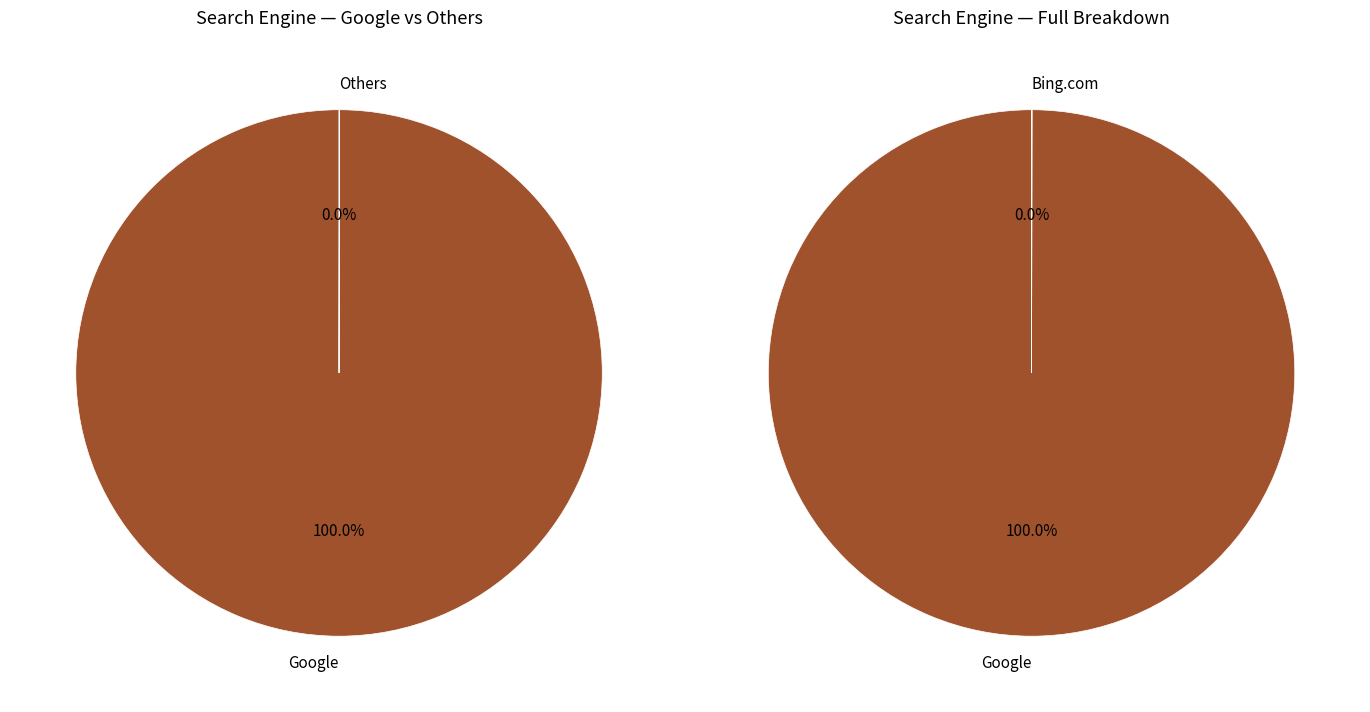

The Rambler slice represents 0% of the pie. True or false?

True